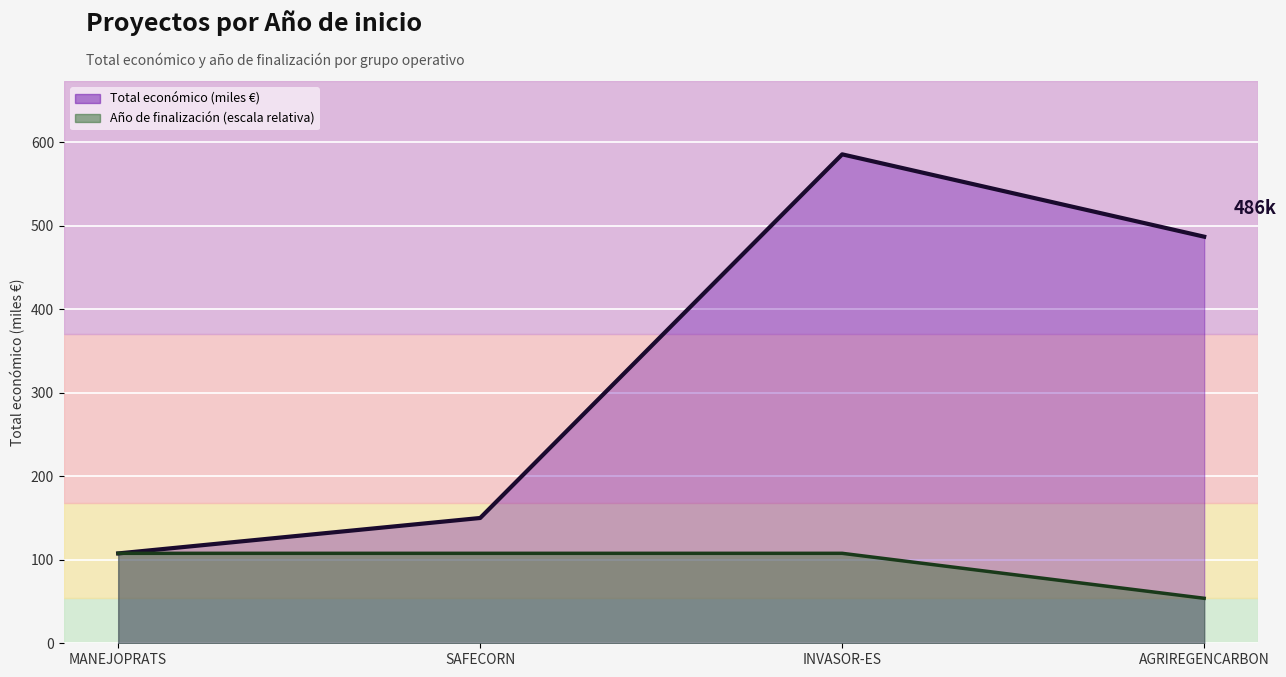

Reading right to left, transcribe all the data shown in this chart.

Total económico: AGRIREGENCARBON=486.8	INVASOR-ES=585.3	SAFECORN=150.0	MANEJOPRATS=107.6
Año de finalización: AGRIREGENCARBON=53.9	INVASOR-ES=107.7	SAFECORN=107.7	MANEJOPRATS=107.7